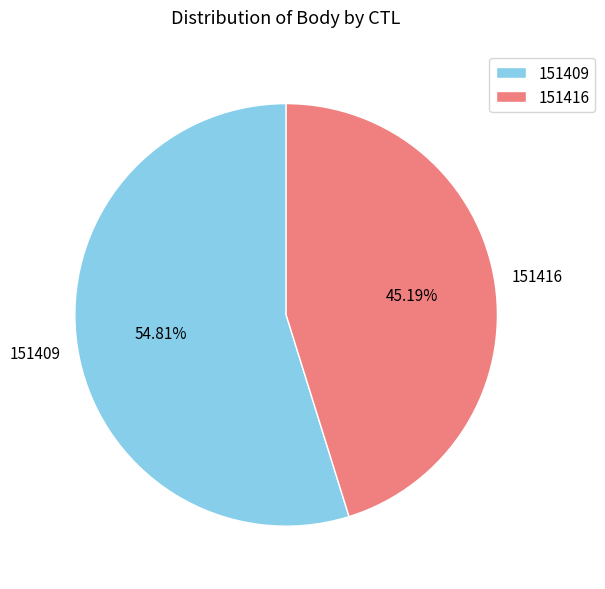

Which slice is the largest?

151409